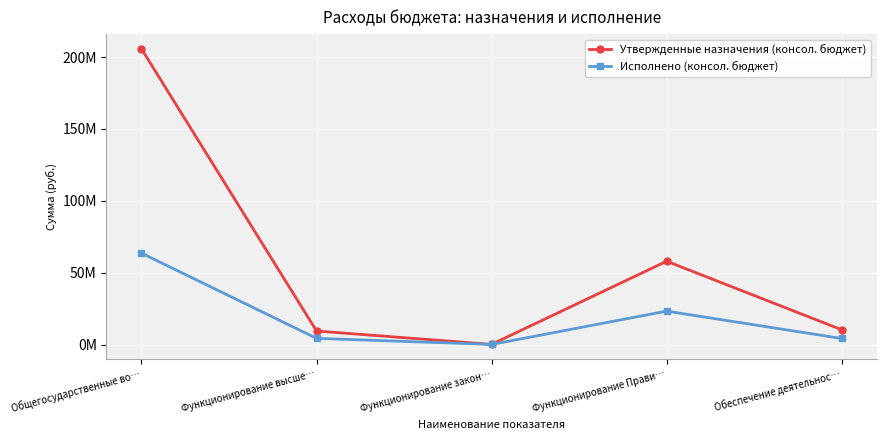

What are all the series names shown in the legend?

Утвержденные назначения (консол. бюджет), Исполнено (консол. бюджет)